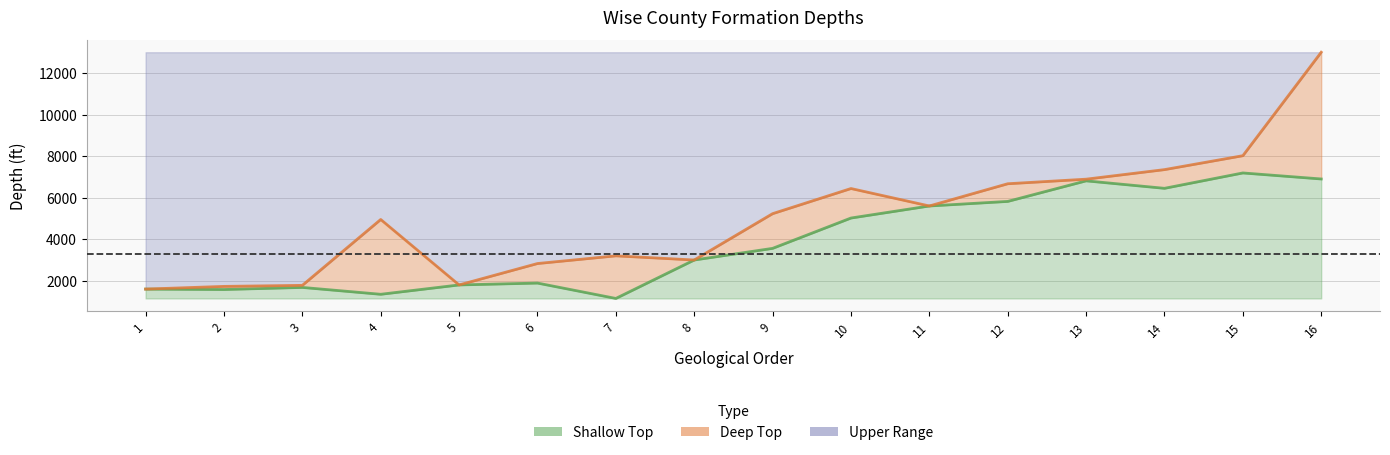

At 6, list the series in order from largest to smallest.

Deep Top, Shallow Top